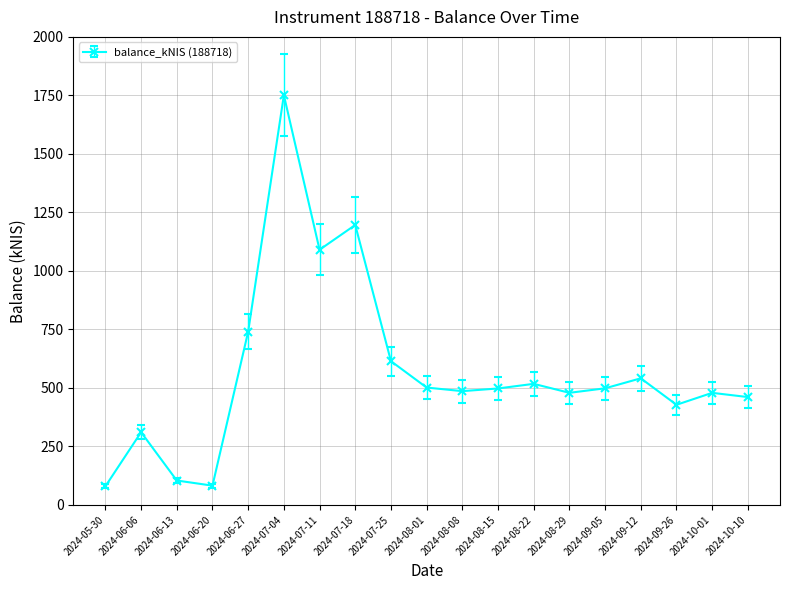

What is the maximum value shown in the chart?

1750.9